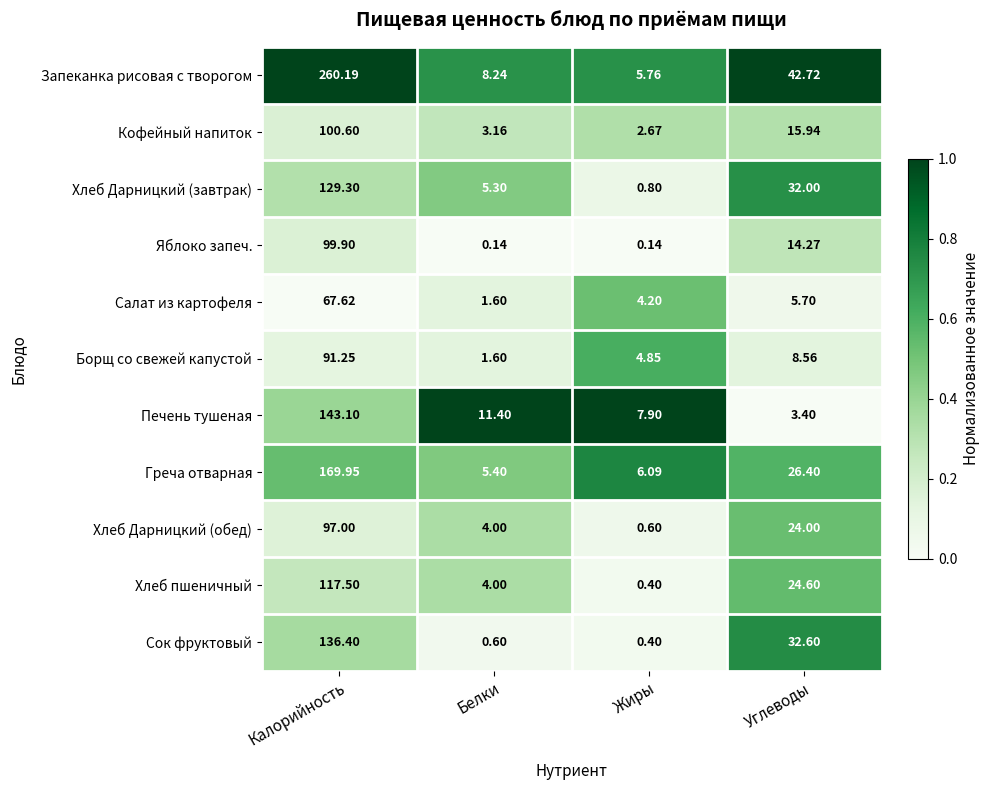

Is the value of Хлеб Дарницкий (обед) at Жиры greater than the value of Печень тушеная at Жиры?

No